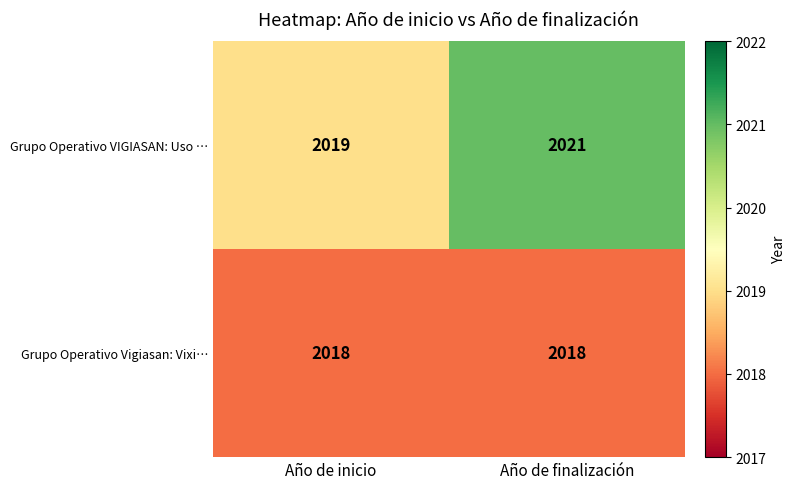

Between Año de inicio and Año de finalización, which series saw the biggest shift?

Grupo Operativo VIGIASAN: Uso …